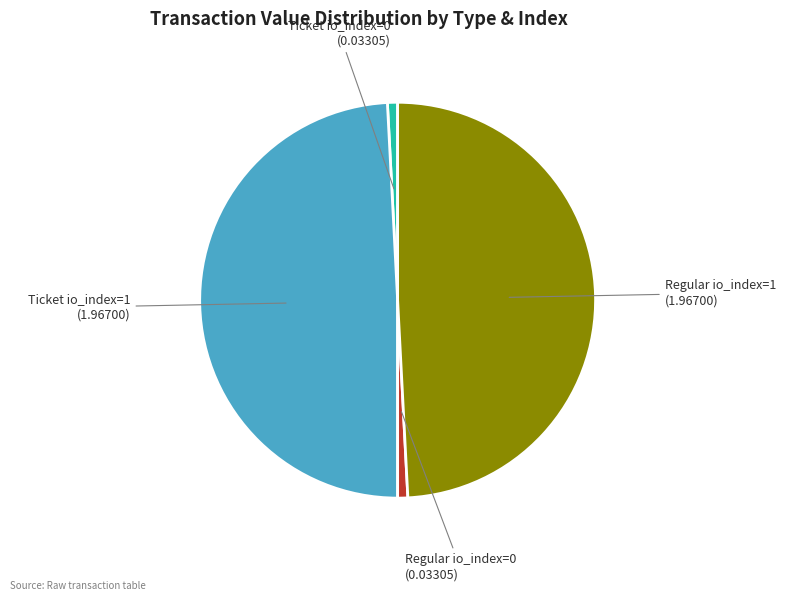

Is there a majority slice in this chart?

No